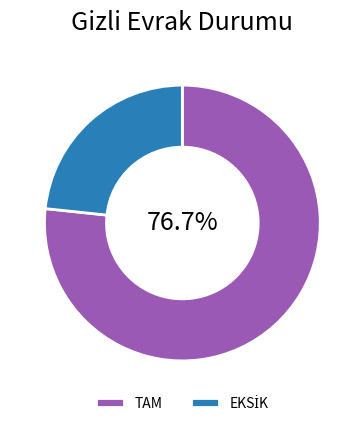

Which category has the biggest portion of the pie?

TAM